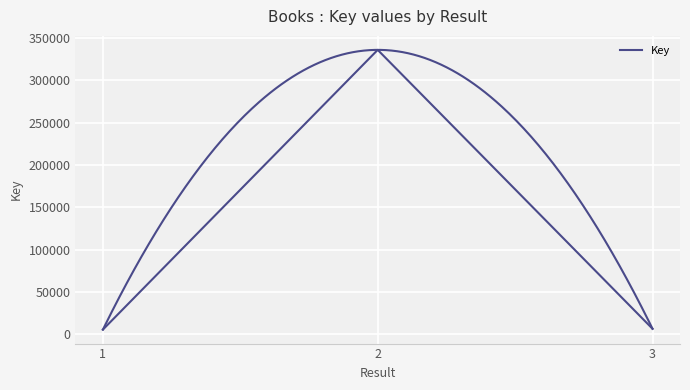

Is it true that the value at 3 is 2044?

False